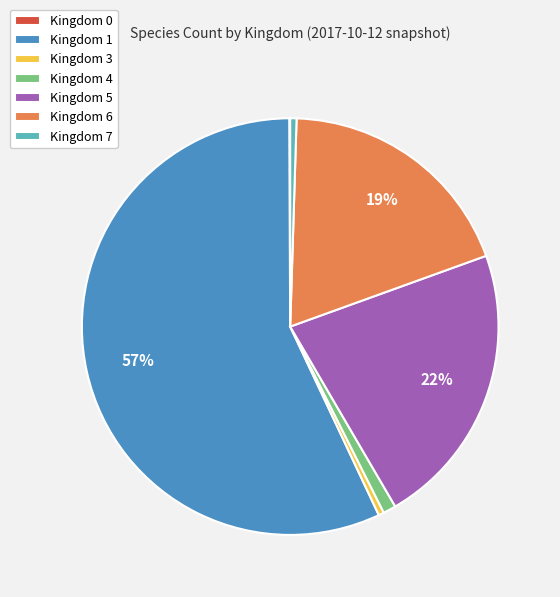

What is the ratio of the value at Kingdom 1 to the value at Kingdom 6?

3.0